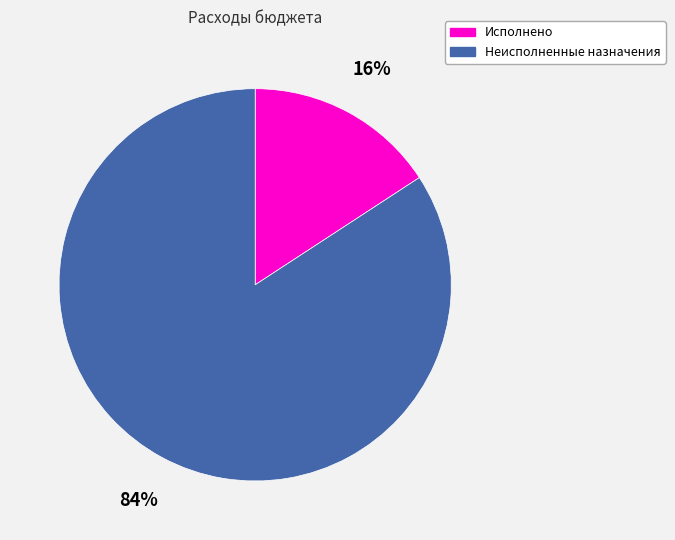

Do Неисполненные назначения and Исполнено together represent more than half of the pie?

Yes